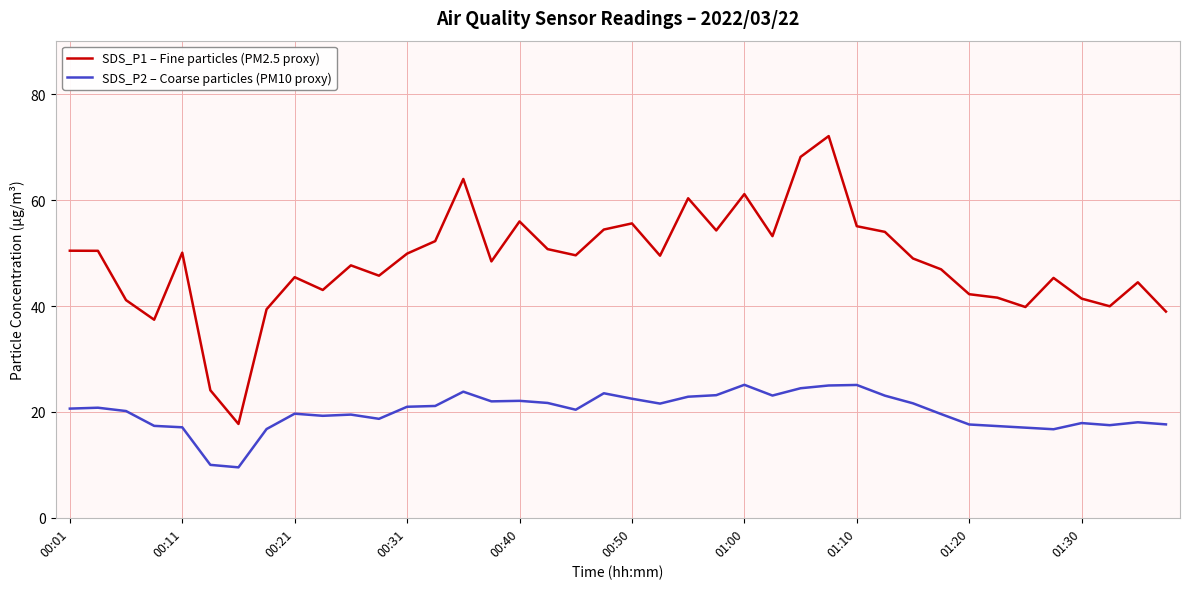

What is the lowest value of the SDS_P1 – Fine particles (PM2.5 proxy) series?

17.7